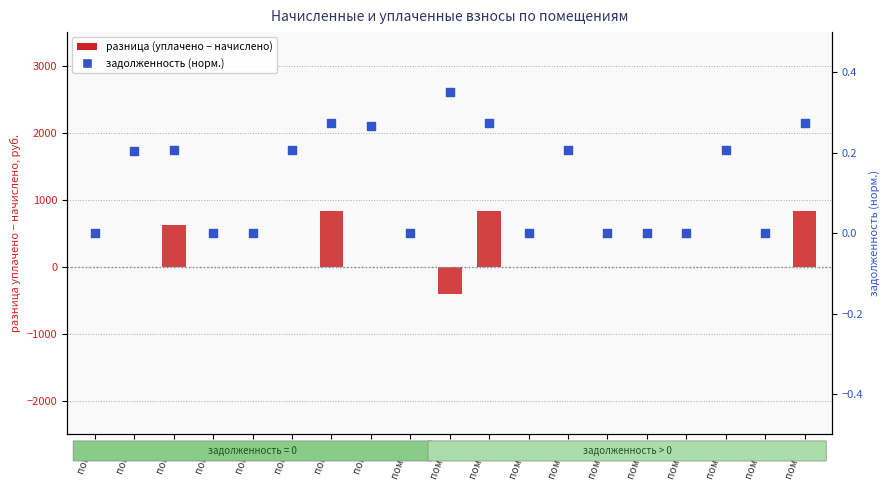

What are all the series names shown in the legend?

разница (уплачено − начислено), задолженность (норм.)